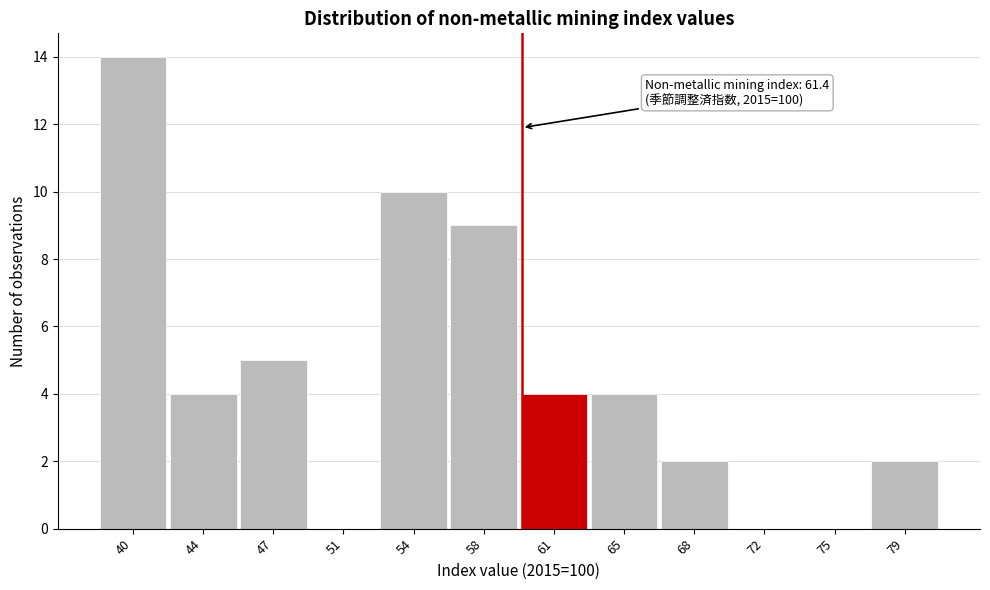

Reading left to right, extract all data points from this chart.

40=14	44=4	47=5	51=0	54=10	58=9	61=4	65=4	68=2	72=0	75=0	79=2